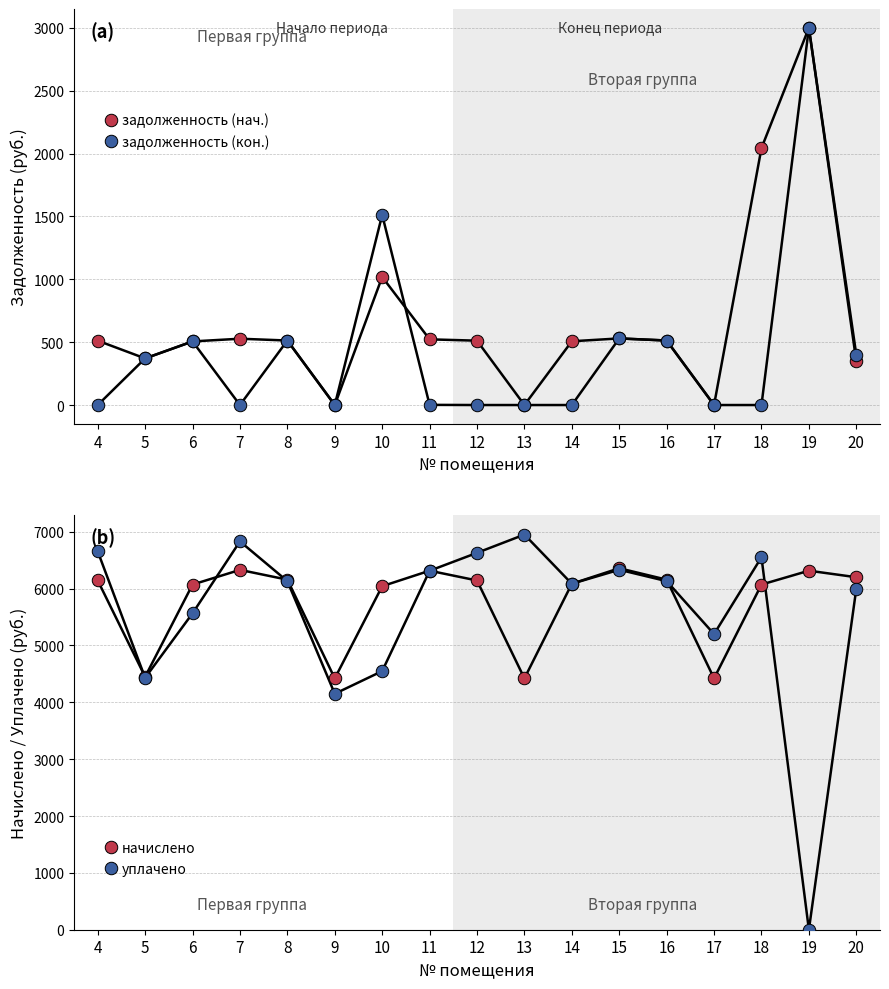

Which series has the widest spread of values?

уплачено